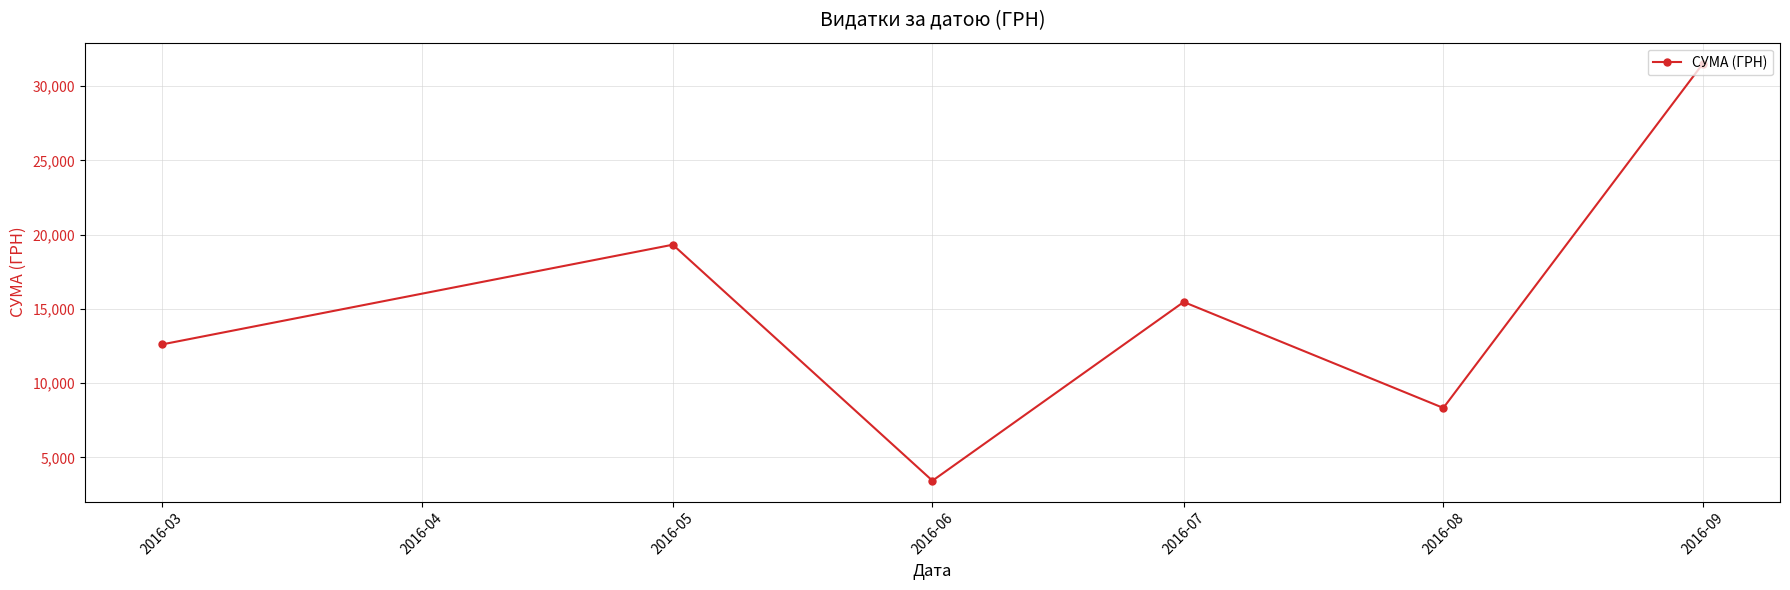

List the labels in order of value, smallest first.

2016-06, 2016-08, 2016-03, 2016-07, 2016-05, 2016-09